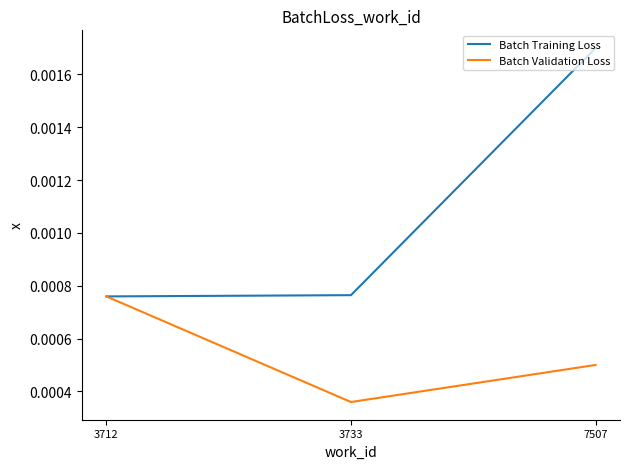

Does the chart display data point markers on the line(s)?

No